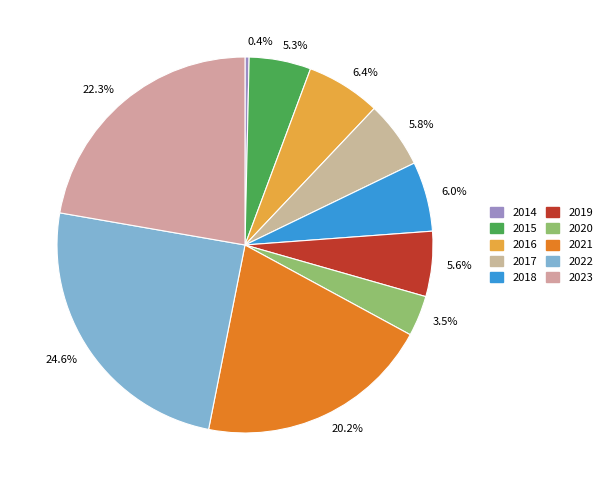

Approximately how many times larger is the value at 5.3% compared to 5.8%?

0.9